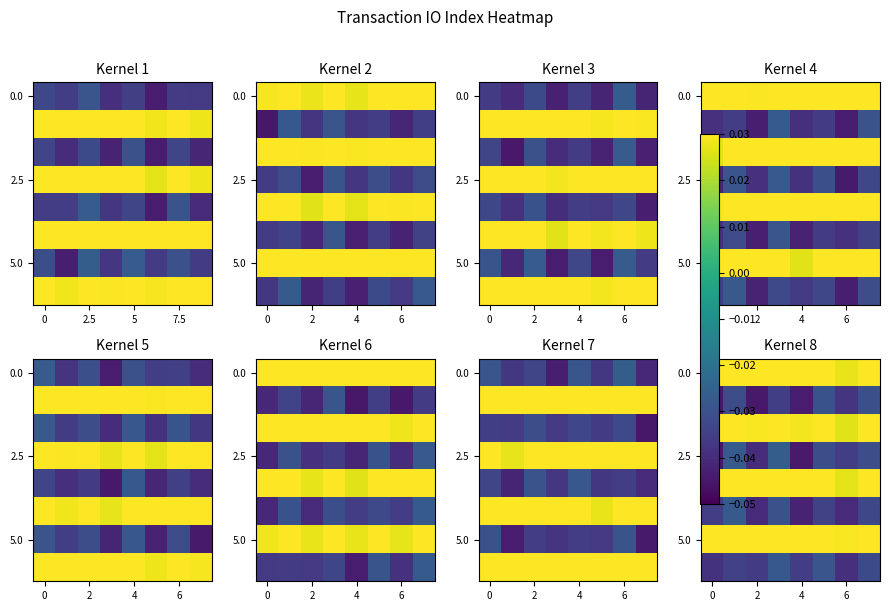

How many distinct data groups are displayed?

8